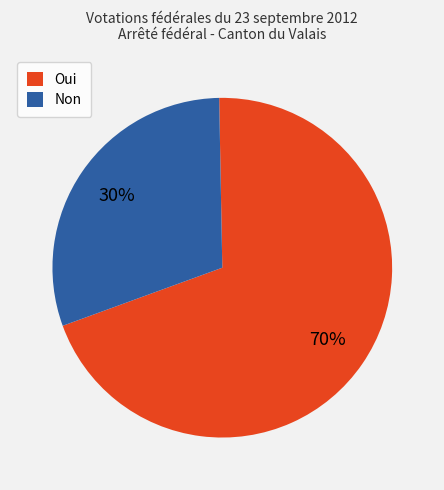

Which slice represents more than half of the pie?

Oui